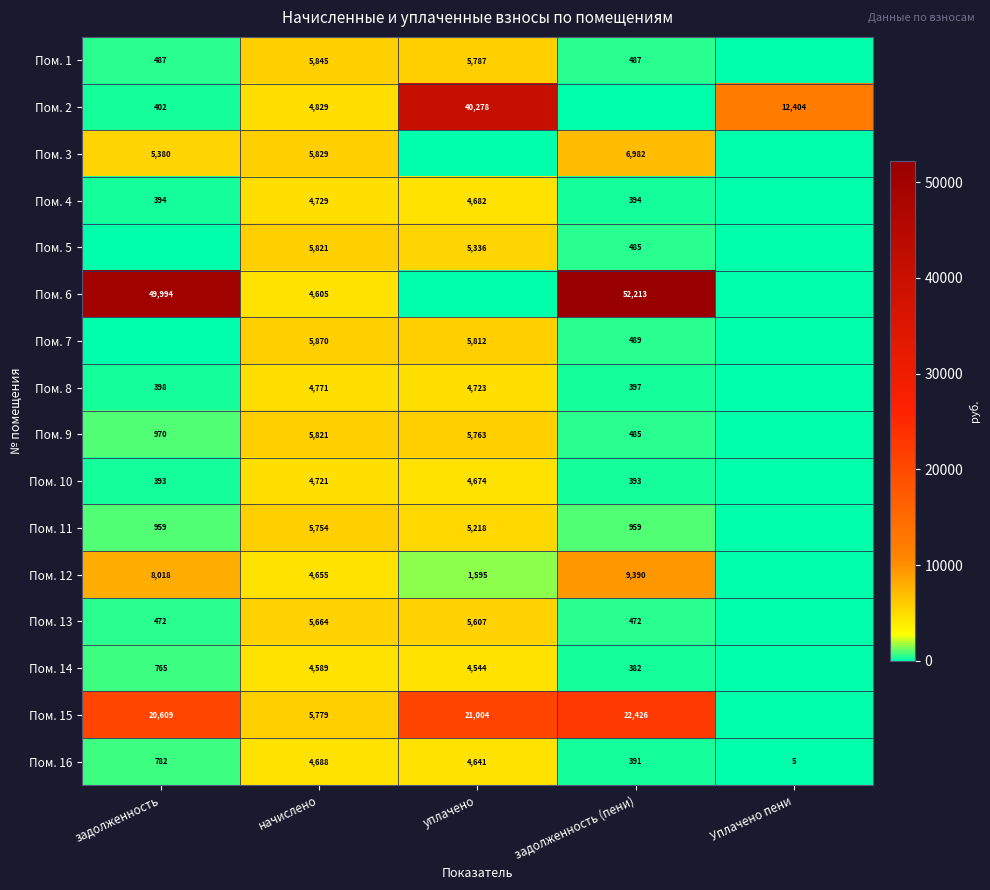

What is the difference between the maximum and minimum values in the Пом. 16 series?

4683